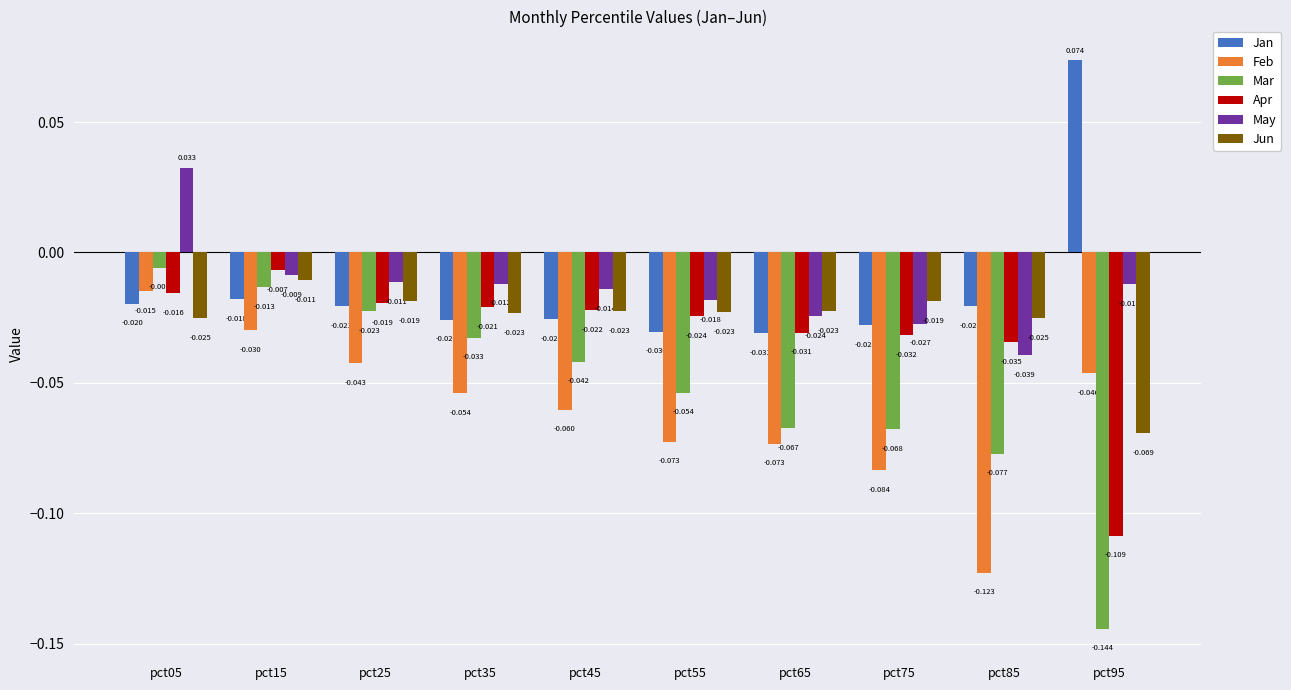

Is it true that Feb equals -0.0 at pct85?

False